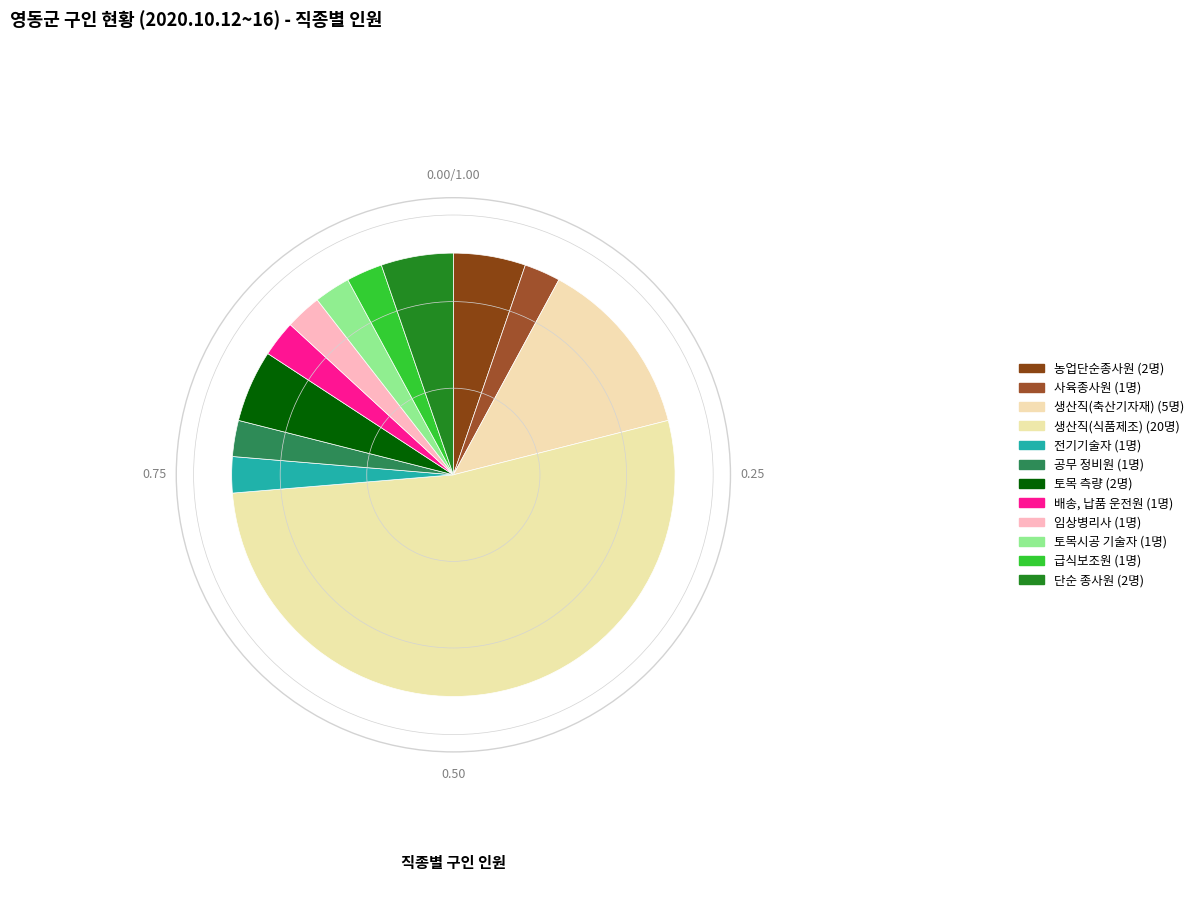

Is it true that 전기기술자 is 3% of the pie?

True